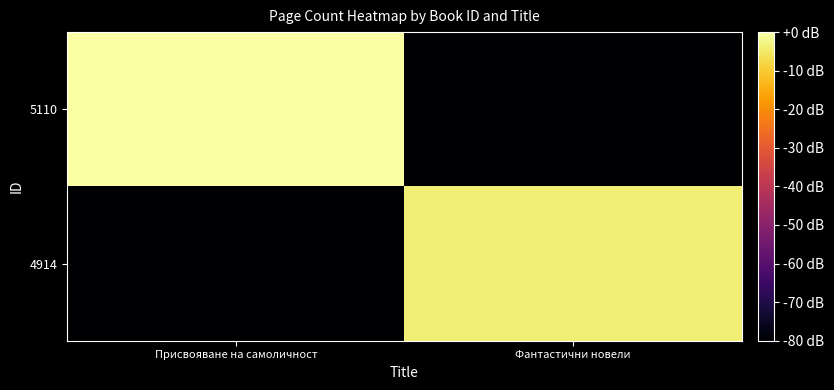

What is the total value across all series at Присвояване на самоличност?

-80.0